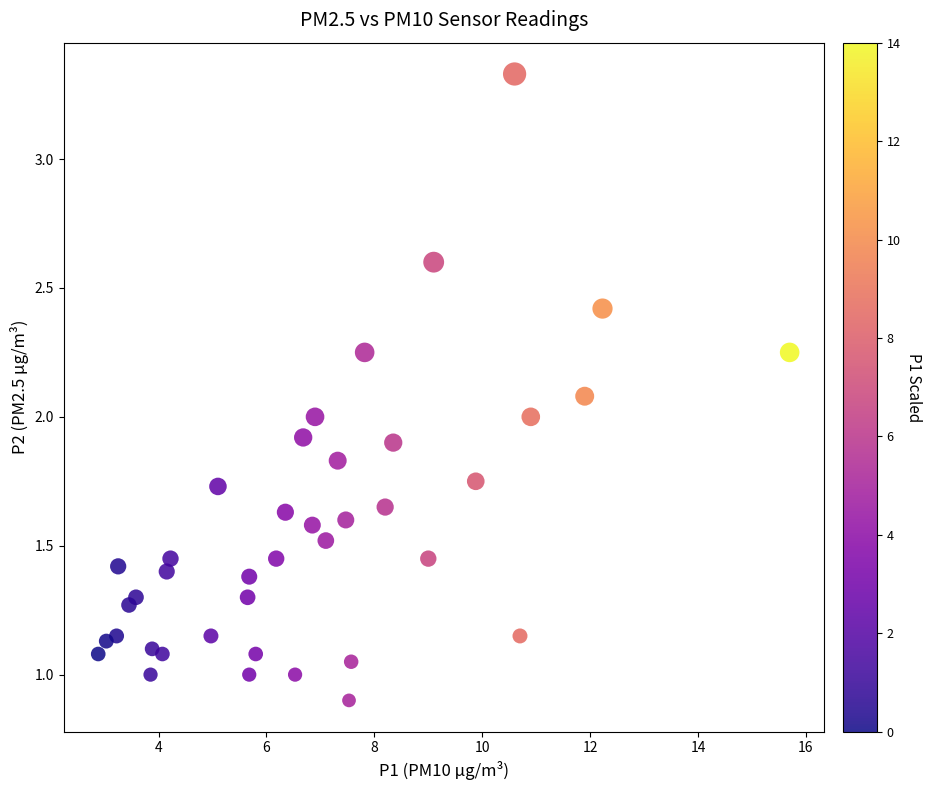

What is the range of X values (max minus min)?

12.8